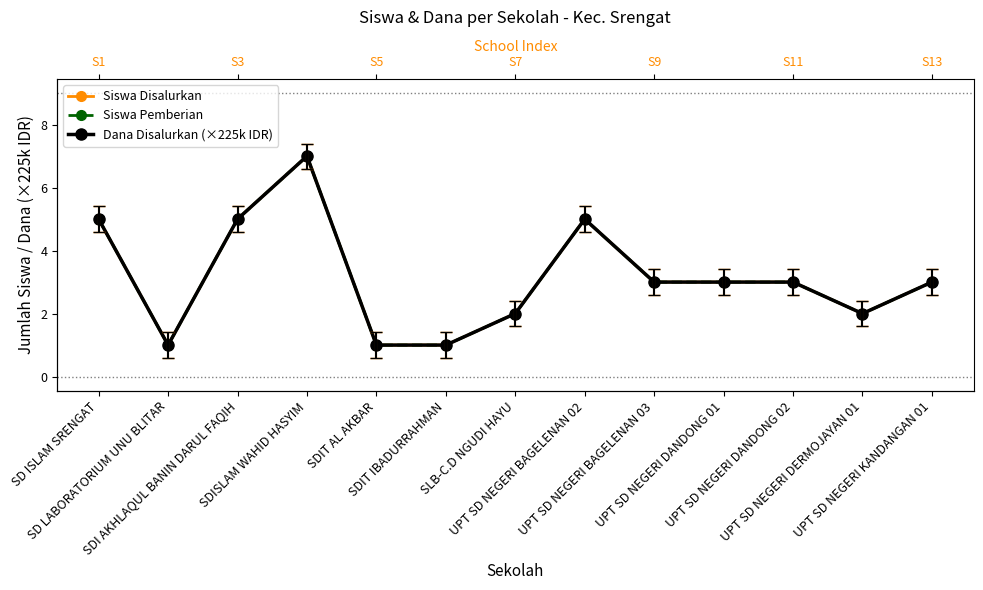

Is the value of Siswa Disalurkan at UPT SD NEGERI KANDANGAN 01 greater than the value of Siswa Pemberian at SD LABORATORIUM UNU BLITAR?

Yes